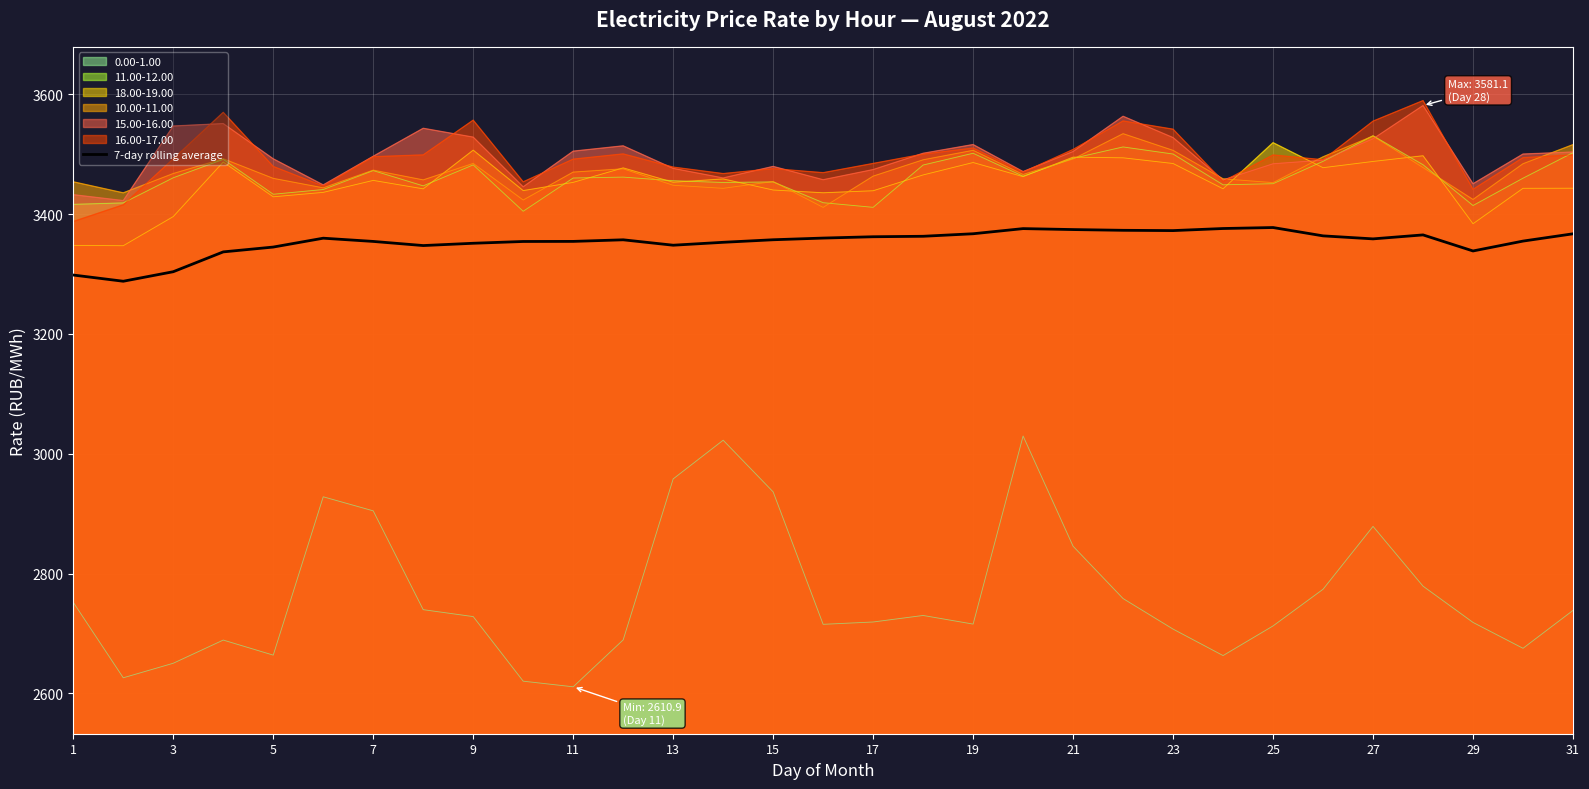

What is the minimum value shown in the chart?

2610.9